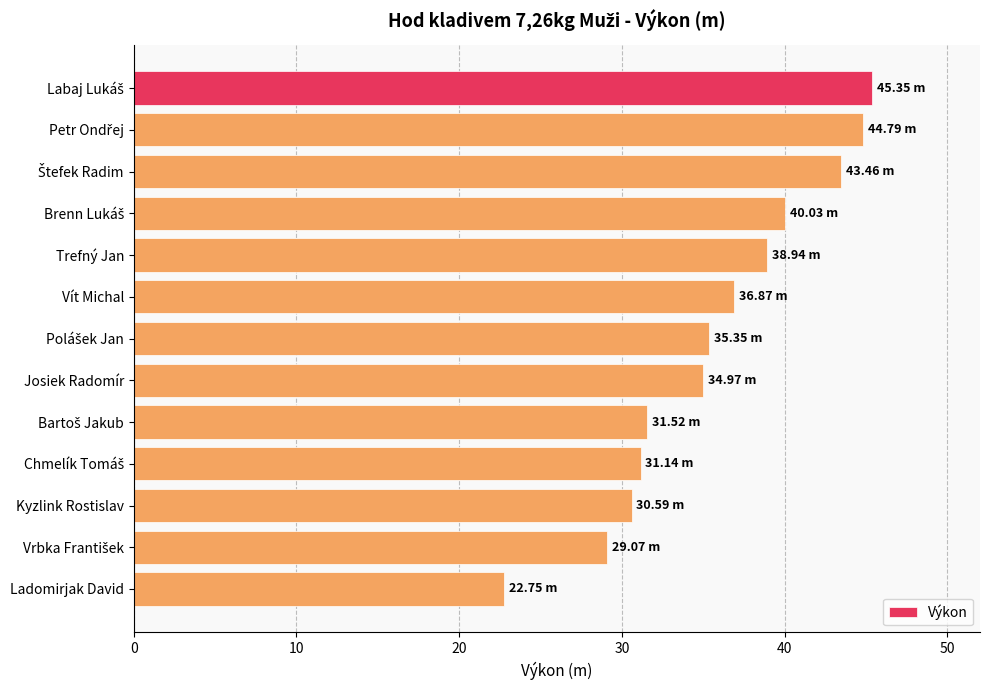

What is the maximum value shown in the chart?

45.4